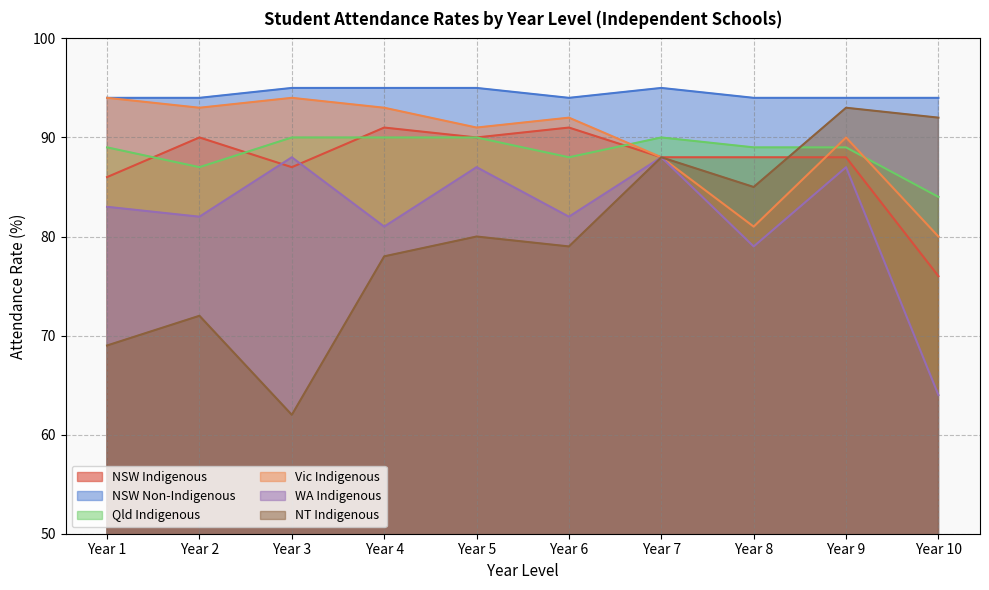

How many NSW Non-Indigenous values are between 94 and 95?

10